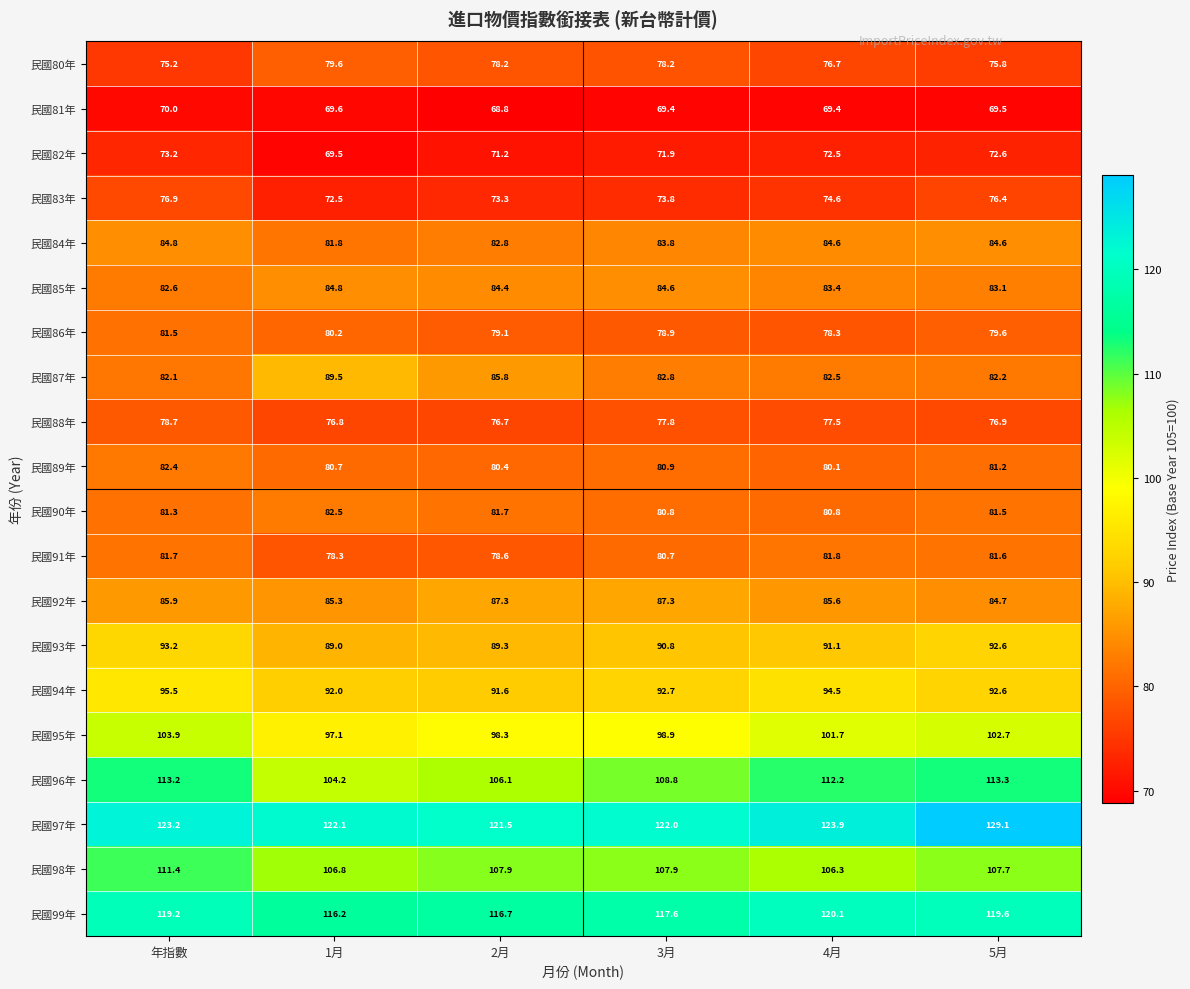

True or false: 民國91年 has a value of 120.6 at 4月.

False